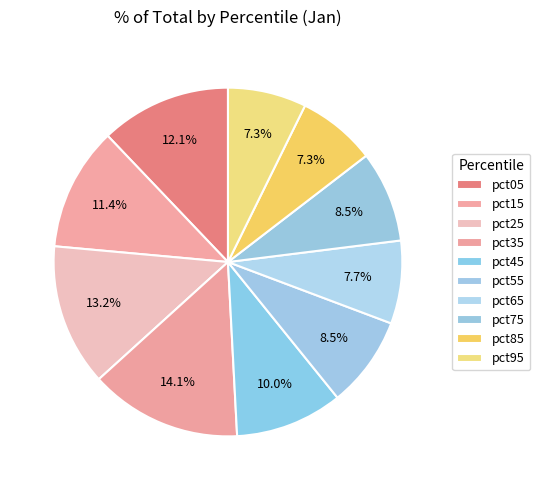

What is the smallest slice in the pie chart?

pct85